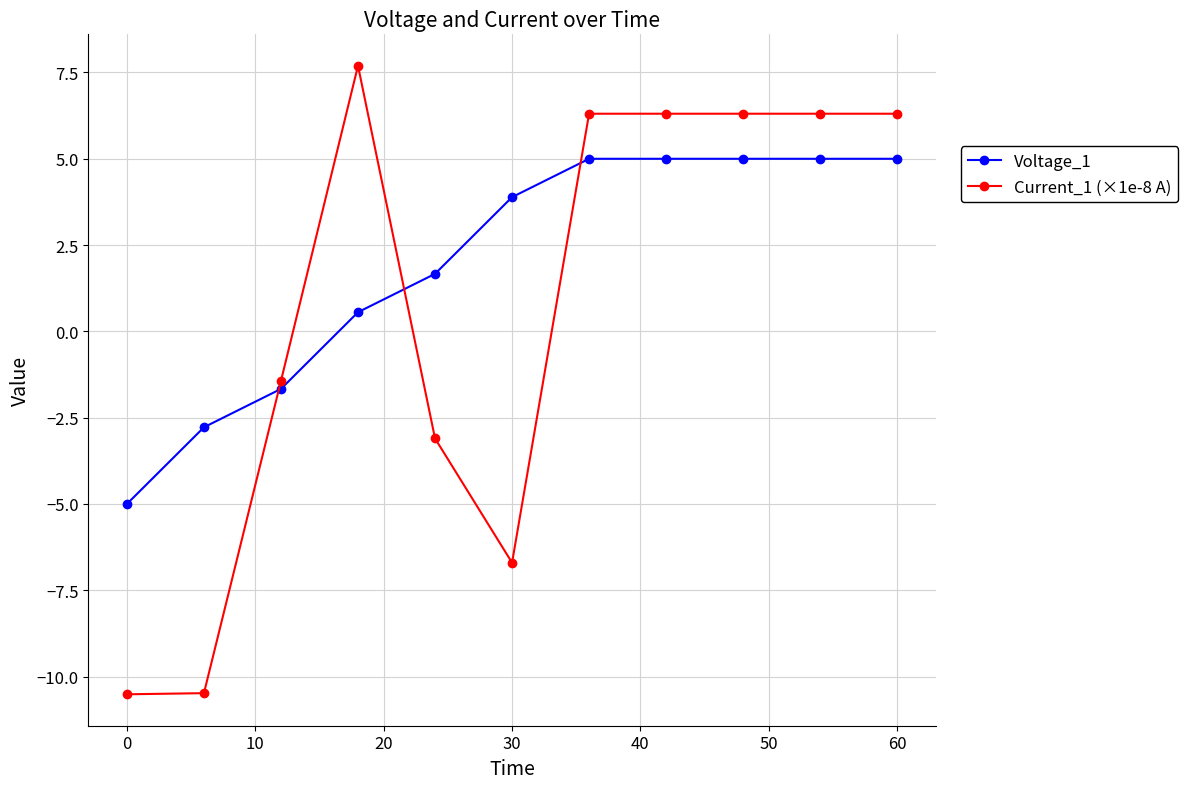

What is the minimum value for Current_1 (×1e-8 A)?

-10.5